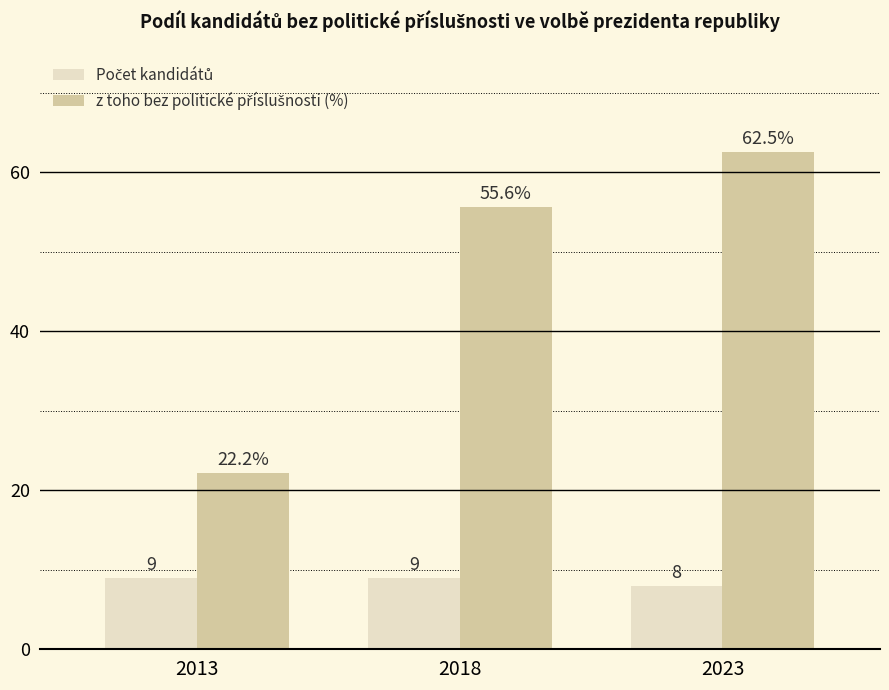

Which category has the lowest value across all series?

2023